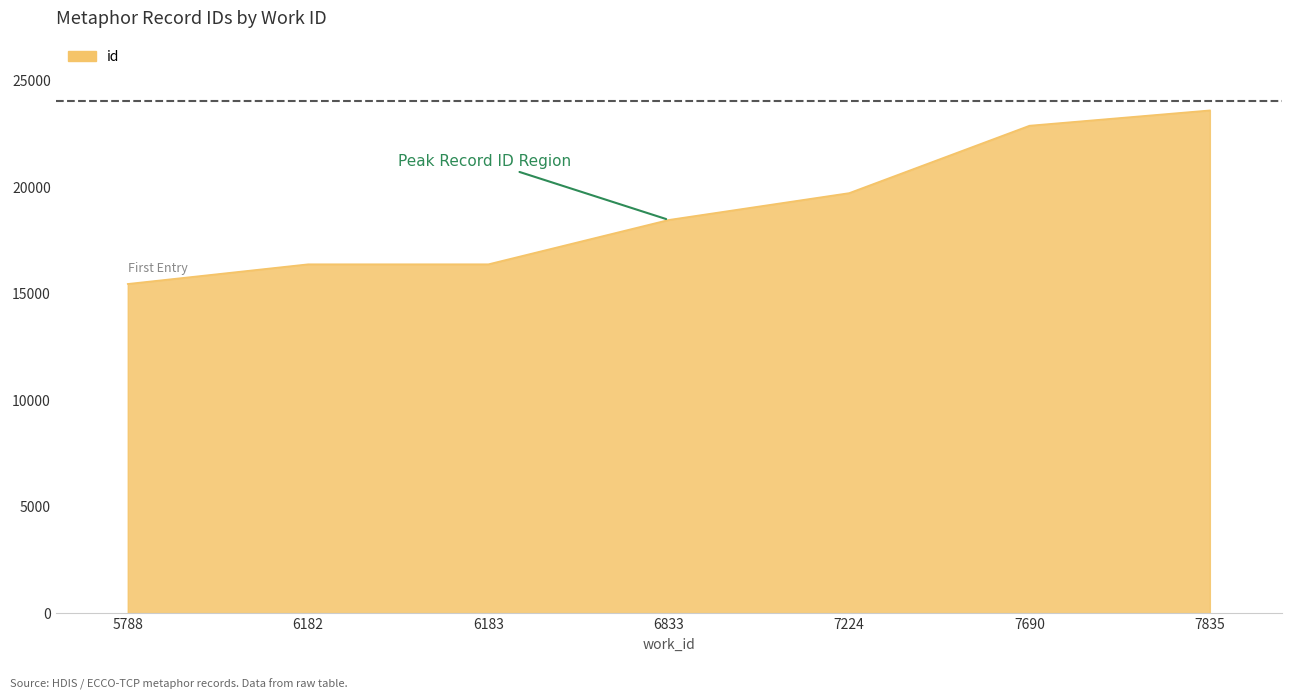

The chart shows a value of 9036 at 6183. True or false?

False